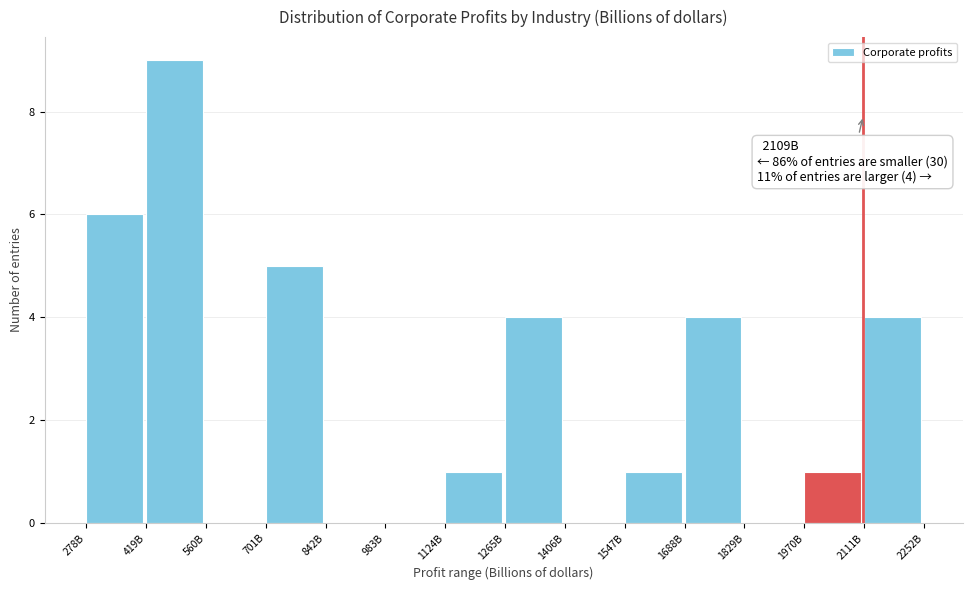

Reading right to left, list all the values displayed in this chart.

2111B=4	1970B=1	1829B=0	1688B=4	1547B=1	1406B=0	1265B=4	1124B=1	983B=0	842B=0	701B=5	560B=0	419B=9	278B=6